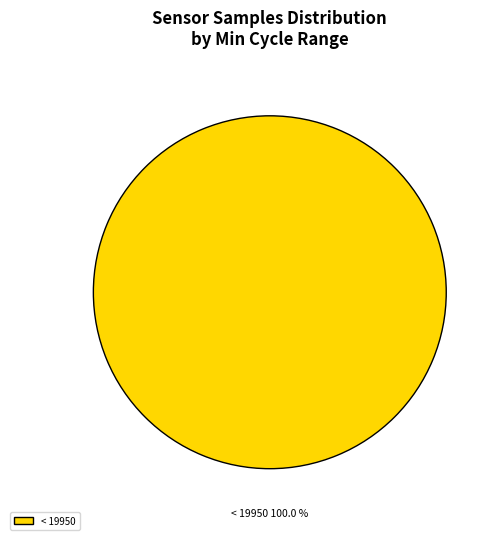

Rank the categories by value from lowest to highest.

< 19950